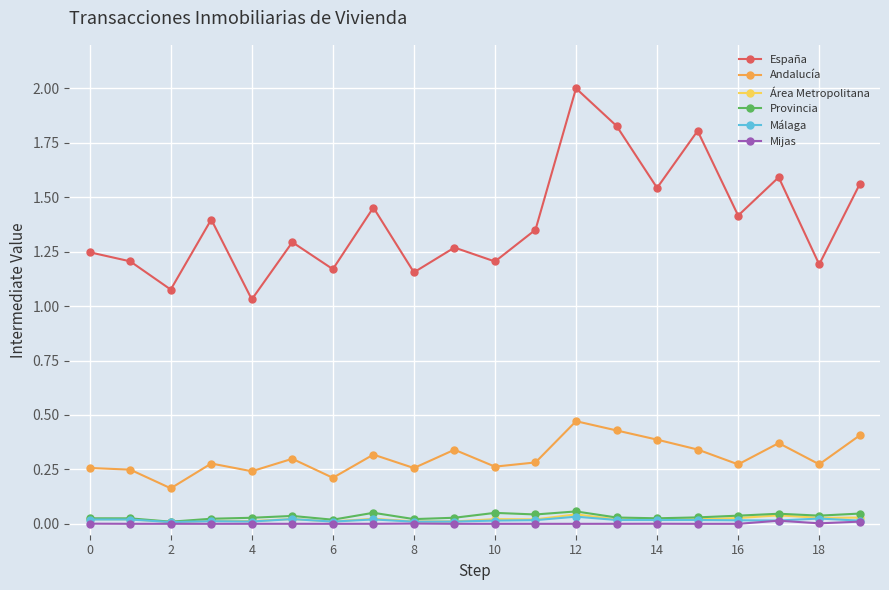

Does the chart display data point markers on the line(s)?

Yes